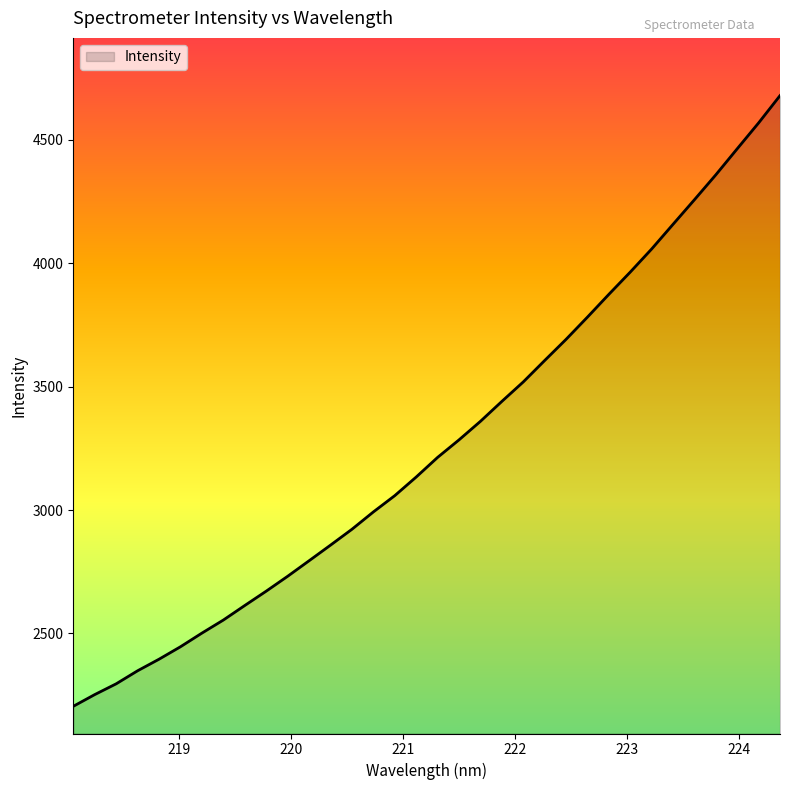

What is the smallest value displayed?

2204.7